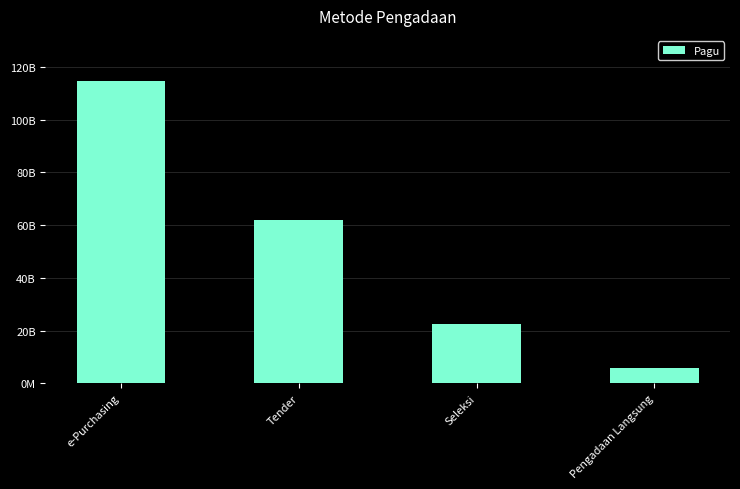

What position from the left is Tender?

2